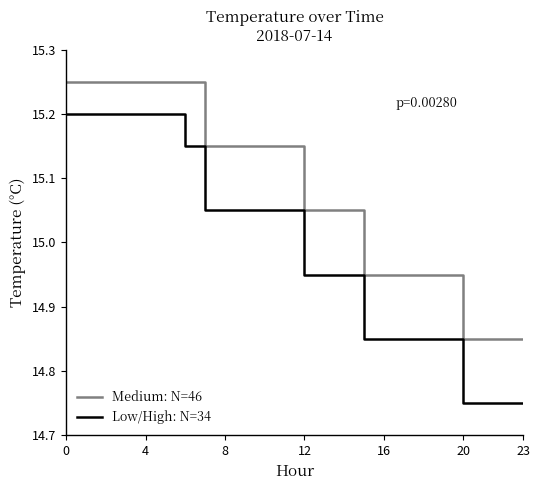

Does the chart have visible grid lines?

No